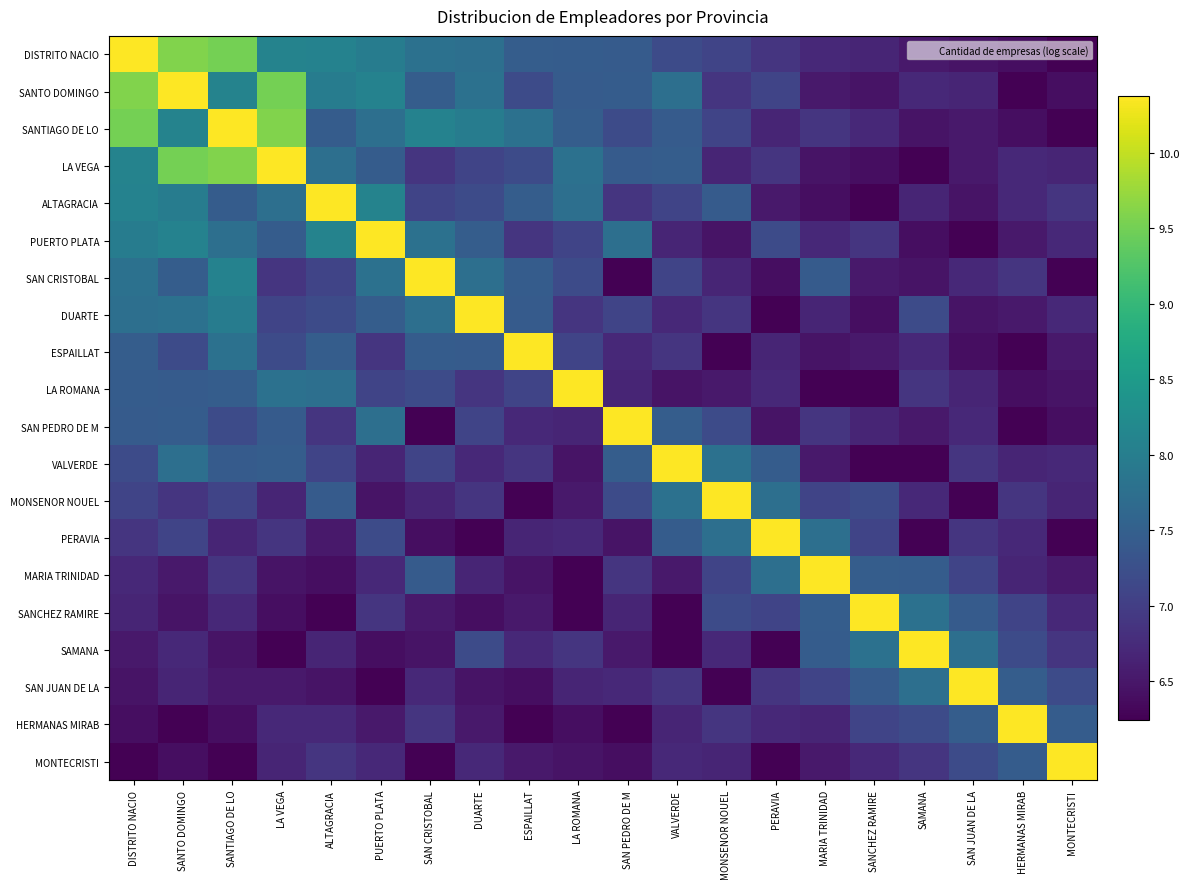

Reading right to left, extract all data points from this chart.

DISTRITO NACIO: MONTECRISTI=6.2	HERMANAS MIRAB=6.4	SAN JUAN DE LA=6.5	SAMANA=6.5	SANCHEZ RAMIRE=6.7	MARIA TRINIDAD=6.7	PERAVIA=6.9	MONSENOR NOUEL=7.1	VALVERDE=7.2	SAN PEDRO DE M=7.4	LA ROMANA=7.4	ESPAILLAT=7.5	DUARTE=7.7	SAN CRISTOBAL=7.8	PUERTO PLATA=8.0	ALTAGRACIA=8.1	LA VEGA=8.1	SANTIAGO DE LO=9.5	SANTO DOMINGO=9.6	DISTRITO NACIO=10.4
SANTO DOMINGO: MONTECRISTI=6.4	HERMANAS MIRAB=6.2	SAN JUAN DE LA=6.7	SAMANA=6.7	SANCHEZ RAMIRE=6.5	MARIA TRINIDAD=6.5	PERAVIA=7.1	MONSENOR NOUEL=6.9	VALVERDE=7.7	SAN PEDRO DE M=7.4	LA ROMANA=7.4	ESPAILLAT=7.2	DUARTE=7.8	SAN CRISTOBAL=7.5	PUERTO PLATA=8.1	ALTAGRACIA=8.0	LA VEGA=9.5	SANTIAGO DE LO=8.1	SANTO DOMINGO=10.4	DISTRITO NACIO=9.6
SANTIAGO DE LO: MONTECRISTI=6.2	HERMANAS MIRAB=6.4	SAN JUAN DE LA=6.5	SAMANA=6.5	SANCHEZ RAMIRE=6.7	MARIA TRINIDAD=6.9	PERAVIA=6.7	MONSENOR NOUEL=7.1	VALVERDE=7.4	SAN PEDRO DE M=7.2	LA ROMANA=7.5	ESPAILLAT=7.8	DUARTE=8.0	SAN CRISTOBAL=8.1	PUERTO PLATA=7.7	ALTAGRACIA=7.4	LA VEGA=9.6	SANTIAGO DE LO=10.4	SANTO DOMINGO=8.1	DISTRITO NACIO=9.5
LA VEGA: MONTECRISTI=6.7	HERMANAS MIRAB=6.7	SAN JUAN DE LA=6.5	SAMANA=6.2	SANCHEZ RAMIRE=6.4	MARIA TRINIDAD=6.5	PERAVIA=6.9	MONSENOR NOUEL=6.7	VALVERDE=7.5	SAN PEDRO DE M=7.4	LA ROMANA=7.8	ESPAILLAT=7.2	DUARTE=7.1	SAN CRISTOBAL=6.9	PUERTO PLATA=7.4	ALTAGRACIA=7.7	LA VEGA=10.4	SANTIAGO DE LO=9.6	SANTO DOMINGO=9.5	DISTRITO NACIO=8.1
ALTAGRACIA: MONTECRISTI=6.9	HERMANAS MIRAB=6.7	SAN JUAN DE LA=6.5	SAMANA=6.7	SANCHEZ RAMIRE=6.2	MARIA TRINIDAD=6.4	PERAVIA=6.5	MONSENOR NOUEL=7.4	VALVERDE=7.1	SAN PEDRO DE M=6.9	LA ROMANA=7.7	ESPAILLAT=7.5	DUARTE=7.2	SAN CRISTOBAL=7.1	PUERTO PLATA=8.1	ALTAGRACIA=10.4	LA VEGA=7.7	SANTIAGO DE LO=7.4	SANTO DOMINGO=8.0	DISTRITO NACIO=8.1
PUERTO PLATA: MONTECRISTI=6.7	HERMANAS MIRAB=6.5	SAN JUAN DE LA=6.2	SAMANA=6.4	SANCHEZ RAMIRE=6.9	MARIA TRINIDAD=6.7	PERAVIA=7.2	MONSENOR NOUEL=6.5	VALVERDE=6.7	SAN PEDRO DE M=7.7	LA ROMANA=7.1	ESPAILLAT=6.9	DUARTE=7.5	SAN CRISTOBAL=7.8	PUERTO PLATA=10.4	ALTAGRACIA=8.1	LA VEGA=7.4	SANTIAGO DE LO=7.7	SANTO DOMINGO=8.1	DISTRITO NACIO=8.0
SAN CRISTOBAL: MONTECRISTI=6.2	HERMANAS MIRAB=6.9	SAN JUAN DE LA=6.7	SAMANA=6.5	SANCHEZ RAMIRE=6.5	MARIA TRINIDAD=7.4	PERAVIA=6.4	MONSENOR NOUEL=6.7	VALVERDE=7.1	SAN PEDRO DE M=6.2	LA ROMANA=7.2	ESPAILLAT=7.4	DUARTE=7.7	SAN CRISTOBAL=10.4	PUERTO PLATA=7.8	ALTAGRACIA=7.1	LA VEGA=6.9	SANTIAGO DE LO=8.1	SANTO DOMINGO=7.5	DISTRITO NACIO=7.8
DUARTE: MONTECRISTI=6.7	HERMANAS MIRAB=6.5	SAN JUAN DE LA=6.5	SAMANA=7.2	SANCHEZ RAMIRE=6.4	MARIA TRINIDAD=6.7	PERAVIA=6.2	MONSENOR NOUEL=6.9	VALVERDE=6.7	SAN PEDRO DE M=7.1	LA ROMANA=6.9	ESPAILLAT=7.4	DUARTE=10.4	SAN CRISTOBAL=7.7	PUERTO PLATA=7.5	ALTAGRACIA=7.2	LA VEGA=7.1	SANTIAGO DE LO=8.0	SANTO DOMINGO=7.8	DISTRITO NACIO=7.7
ESPAILLAT: MONTECRISTI=6.5	HERMANAS MIRAB=6.2	SAN JUAN DE LA=6.4	SAMANA=6.7	SANCHEZ RAMIRE=6.5	MARIA TRINIDAD=6.5	PERAVIA=6.7	MONSENOR NOUEL=6.2	VALVERDE=6.9	SAN PEDRO DE M=6.7	LA ROMANA=7.1	ESPAILLAT=10.4	DUARTE=7.4	SAN CRISTOBAL=7.4	PUERTO PLATA=6.9	ALTAGRACIA=7.5	LA VEGA=7.2	SANTIAGO DE LO=7.8	SANTO DOMINGO=7.2	DISTRITO NACIO=7.5
LA ROMANA: MONTECRISTI=6.5	HERMANAS MIRAB=6.4	SAN JUAN DE LA=6.7	SAMANA=6.9	SANCHEZ RAMIRE=6.2	MARIA TRINIDAD=6.2	PERAVIA=6.7	MONSENOR NOUEL=6.5	VALVERDE=6.5	SAN PEDRO DE M=6.7	LA ROMANA=10.4	ESPAILLAT=7.1	DUARTE=6.9	SAN CRISTOBAL=7.2	PUERTO PLATA=7.1	ALTAGRACIA=7.7	LA VEGA=7.8	SANTIAGO DE LO=7.5	SANTO DOMINGO=7.4	DISTRITO NACIO=7.4
SAN PEDRO DE M: MONTECRISTI=6.4	HERMANAS MIRAB=6.2	SAN JUAN DE LA=6.7	SAMANA=6.5	SANCHEZ RAMIRE=6.7	MARIA TRINIDAD=6.9	PERAVIA=6.5	MONSENOR NOUEL=7.2	VALVERDE=7.5	SAN PEDRO DE M=10.4	LA ROMANA=6.7	ESPAILLAT=6.7	DUARTE=7.1	SAN CRISTOBAL=6.2	PUERTO PLATA=7.7	ALTAGRACIA=6.9	LA VEGA=7.4	SANTIAGO DE LO=7.2	SANTO DOMINGO=7.4	DISTRITO NACIO=7.4
VALVERDE: MONTECRISTI=6.7	HERMANAS MIRAB=6.7	SAN JUAN DE LA=6.9	SAMANA=6.2	SANCHEZ RAMIRE=6.2	MARIA TRINIDAD=6.5	PERAVIA=7.4	MONSENOR NOUEL=7.8	VALVERDE=10.4	SAN PEDRO DE M=7.5	LA ROMANA=6.5	ESPAILLAT=6.9	DUARTE=6.7	SAN CRISTOBAL=7.1	PUERTO PLATA=6.7	ALTAGRACIA=7.1	LA VEGA=7.5	SANTIAGO DE LO=7.4	SANTO DOMINGO=7.7	DISTRITO NACIO=7.2
MONSENOR NOUEL: MONTECRISTI=6.7	HERMANAS MIRAB=6.9	SAN JUAN DE LA=6.2	SAMANA=6.7	SANCHEZ RAMIRE=7.2	MARIA TRINIDAD=7.1	PERAVIA=7.7	MONSENOR NOUEL=10.4	VALVERDE=7.8	SAN PEDRO DE M=7.2	LA ROMANA=6.5	ESPAILLAT=6.2	DUARTE=6.9	SAN CRISTOBAL=6.7	PUERTO PLATA=6.5	ALTAGRACIA=7.4	LA VEGA=6.7	SANTIAGO DE LO=7.1	SANTO DOMINGO=6.9	DISTRITO NACIO=7.1
PERAVIA: MONTECRISTI=6.2	HERMANAS MIRAB=6.7	SAN JUAN DE LA=6.9	SAMANA=6.2	SANCHEZ RAMIRE=7.1	MARIA TRINIDAD=7.7	PERAVIA=10.4	MONSENOR NOUEL=7.7	VALVERDE=7.4	SAN PEDRO DE M=6.5	LA ROMANA=6.7	ESPAILLAT=6.7	DUARTE=6.2	SAN CRISTOBAL=6.4	PUERTO PLATA=7.2	ALTAGRACIA=6.5	LA VEGA=6.9	SANTIAGO DE LO=6.7	SANTO DOMINGO=7.1	DISTRITO NACIO=6.9
MARIA TRINIDAD: MONTECRISTI=6.5	HERMANAS MIRAB=6.7	SAN JUAN DE LA=7.1	SAMANA=7.4	SANCHEZ RAMIRE=7.5	MARIA TRINIDAD=10.4	PERAVIA=7.7	MONSENOR NOUEL=7.1	VALVERDE=6.5	SAN PEDRO DE M=6.9	LA ROMANA=6.2	ESPAILLAT=6.5	DUARTE=6.7	SAN CRISTOBAL=7.4	PUERTO PLATA=6.7	ALTAGRACIA=6.4	LA VEGA=6.5	SANTIAGO DE LO=6.9	SANTO DOMINGO=6.5	DISTRITO NACIO=6.7
SANCHEZ RAMIRE: MONTECRISTI=6.7	HERMANAS MIRAB=7.1	SAN JUAN DE LA=7.4	SAMANA=7.8	SANCHEZ RAMIRE=10.4	MARIA TRINIDAD=7.5	PERAVIA=7.1	MONSENOR NOUEL=7.2	VALVERDE=6.2	SAN PEDRO DE M=6.7	LA ROMANA=6.2	ESPAILLAT=6.5	DUARTE=6.4	SAN CRISTOBAL=6.5	PUERTO PLATA=6.9	ALTAGRACIA=6.2	LA VEGA=6.4	SANTIAGO DE LO=6.7	SANTO DOMINGO=6.5	DISTRITO NACIO=6.7
SAMANA: MONTECRISTI=6.9	HERMANAS MIRAB=7.2	SAN JUAN DE LA=7.7	SAMANA=10.4	SANCHEZ RAMIRE=7.8	MARIA TRINIDAD=7.4	PERAVIA=6.2	MONSENOR NOUEL=6.7	VALVERDE=6.2	SAN PEDRO DE M=6.5	LA ROMANA=6.9	ESPAILLAT=6.7	DUARTE=7.2	SAN CRISTOBAL=6.5	PUERTO PLATA=6.4	ALTAGRACIA=6.7	LA VEGA=6.2	SANTIAGO DE LO=6.5	SANTO DOMINGO=6.7	DISTRITO NACIO=6.5
SAN JUAN DE LA: MONTECRISTI=7.2	HERMANAS MIRAB=7.5	SAN JUAN DE LA=10.4	SAMANA=7.7	SANCHEZ RAMIRE=7.4	MARIA TRINIDAD=7.1	PERAVIA=6.9	MONSENOR NOUEL=6.2	VALVERDE=6.9	SAN PEDRO DE M=6.7	LA ROMANA=6.7	ESPAILLAT=6.4	DUARTE=6.5	SAN CRISTOBAL=6.7	PUERTO PLATA=6.2	ALTAGRACIA=6.5	LA VEGA=6.5	SANTIAGO DE LO=6.5	SANTO DOMINGO=6.7	DISTRITO NACIO=6.5
HERMANAS MIRAB: MONTECRISTI=7.4	HERMANAS MIRAB=10.4	SAN JUAN DE LA=7.5	SAMANA=7.2	SANCHEZ RAMIRE=7.1	MARIA TRINIDAD=6.7	PERAVIA=6.7	MONSENOR NOUEL=6.9	VALVERDE=6.7	SAN PEDRO DE M=6.2	LA ROMANA=6.4	ESPAILLAT=6.2	DUARTE=6.5	SAN CRISTOBAL=6.9	PUERTO PLATA=6.5	ALTAGRACIA=6.7	LA VEGA=6.7	SANTIAGO DE LO=6.4	SANTO DOMINGO=6.2	DISTRITO NACIO=6.4
MONTECRISTI: MONTECRISTI=10.4	HERMANAS MIRAB=7.4	SAN JUAN DE LA=7.2	SAMANA=6.9	SANCHEZ RAMIRE=6.7	MARIA TRINIDAD=6.5	PERAVIA=6.2	MONSENOR NOUEL=6.7	VALVERDE=6.7	SAN PEDRO DE M=6.4	LA ROMANA=6.5	ESPAILLAT=6.5	DUARTE=6.7	SAN CRISTOBAL=6.2	PUERTO PLATA=6.7	ALTAGRACIA=6.9	LA VEGA=6.7	SANTIAGO DE LO=6.2	SANTO DOMINGO=6.4	DISTRITO NACIO=6.2